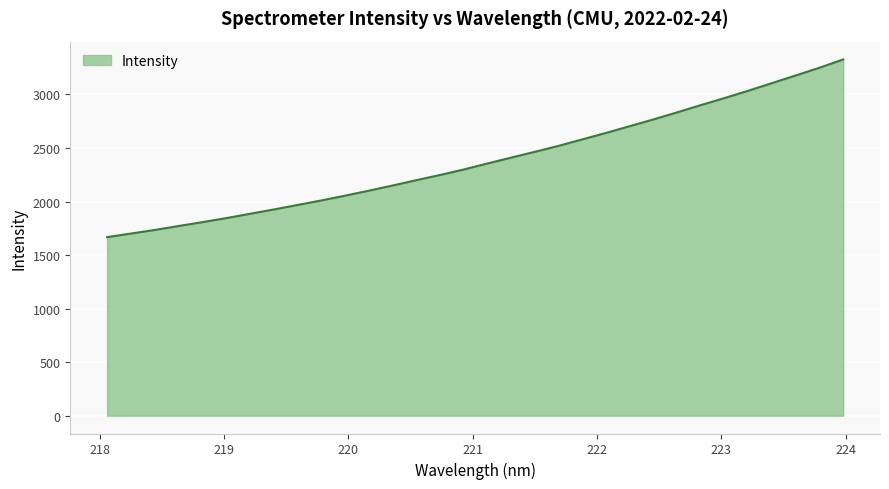

What is the minimum value shown in the chart?

1667.5